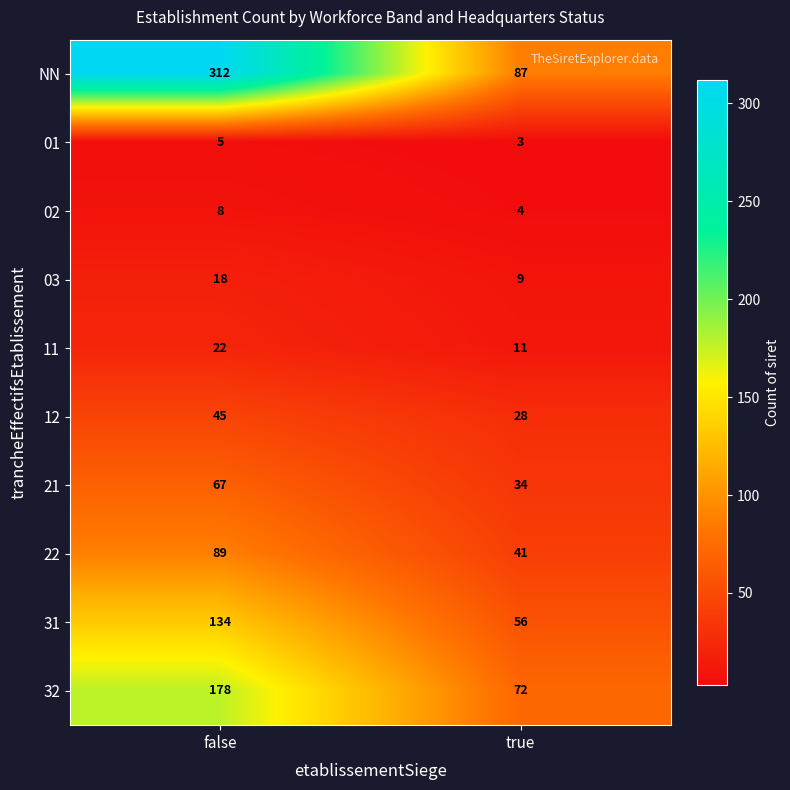

Reading left to right, what are all the values shown in this chart?

NN: false=312	true=87
01: false=5	true=3
02: false=8	true=4
03: false=18	true=9
11: false=22	true=11
12: false=45	true=28
21: false=67	true=34
22: false=89	true=41
31: false=134	true=56
32: false=178	true=72